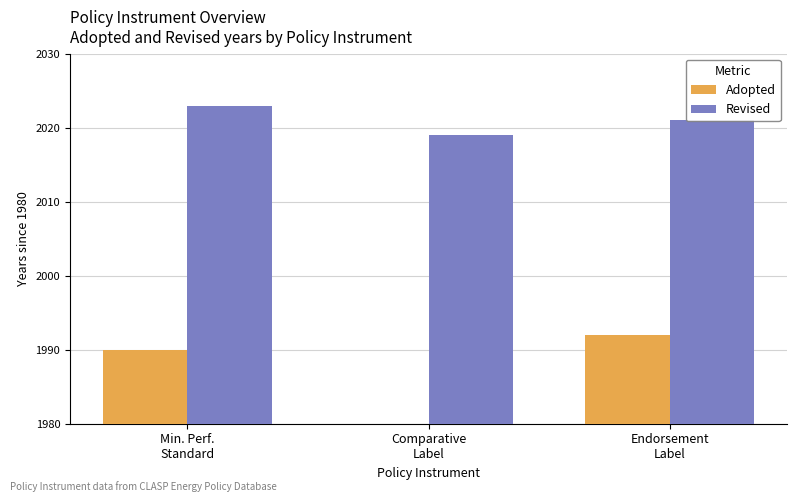

What are all the series names shown in the legend?

Adopted, Revised